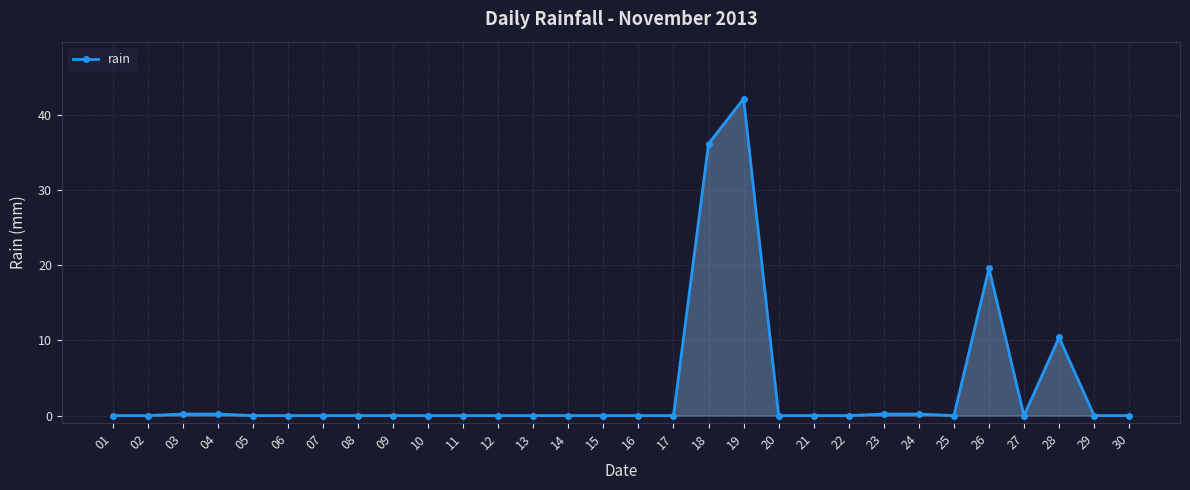

Between 18 and 12, which is larger?

18